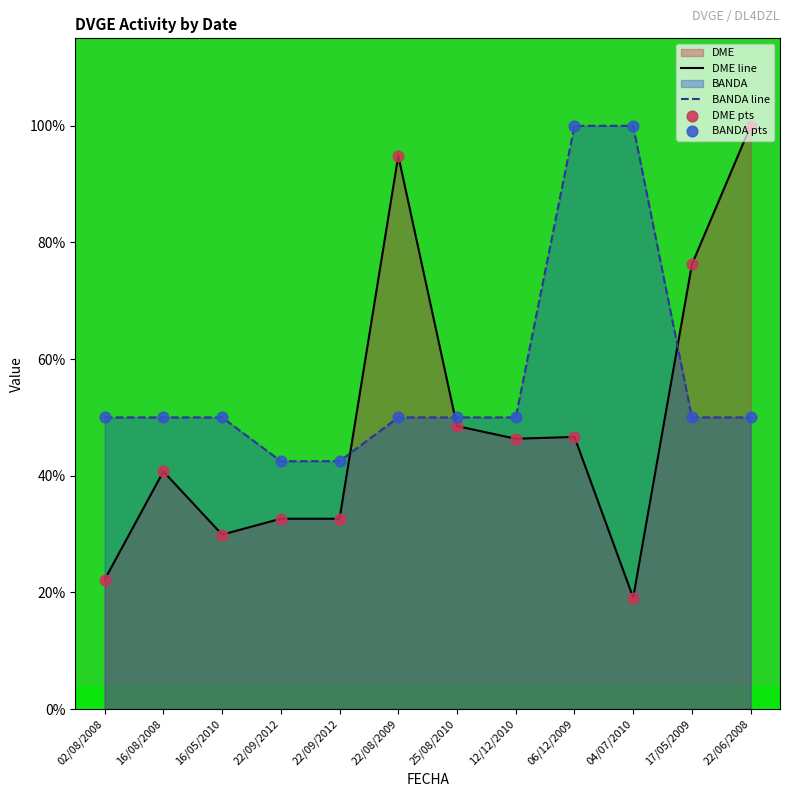

What is the total value across all series at 22/06/2008?

150.0